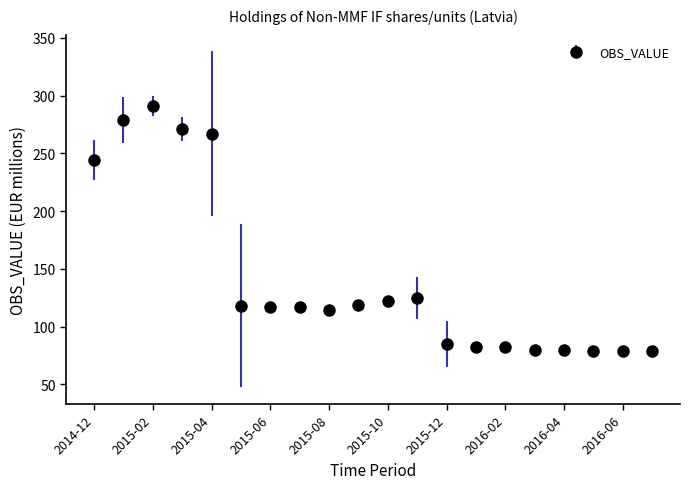

What is the smallest value displayed?

79